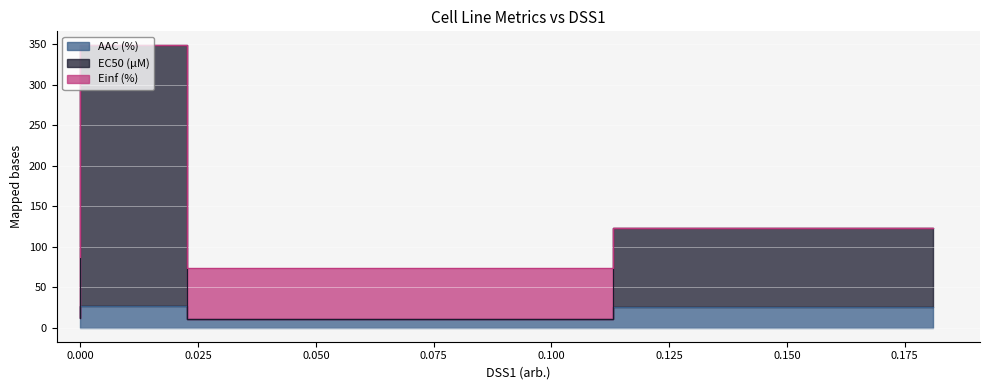

True or false: EC50 (µM) has more than 0 interior local peaks.

True